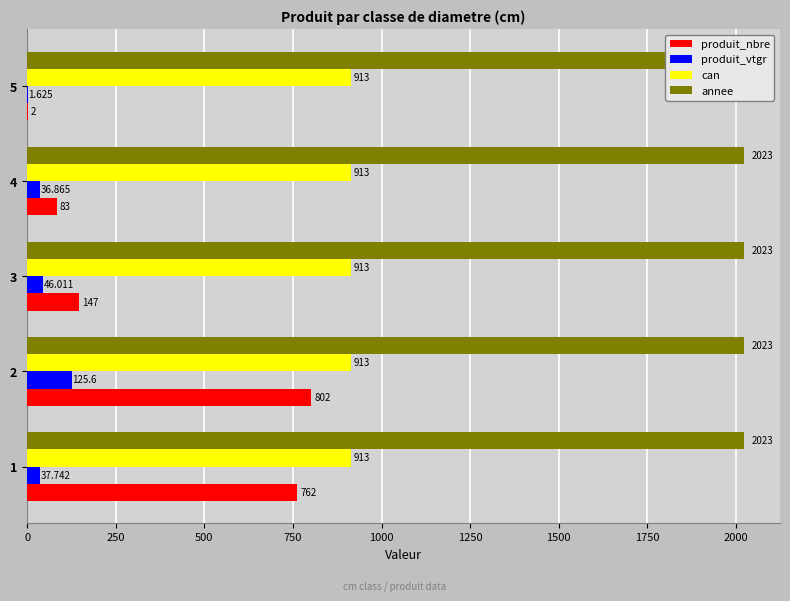

Which series has the largest total across all categories?

produit_nbre